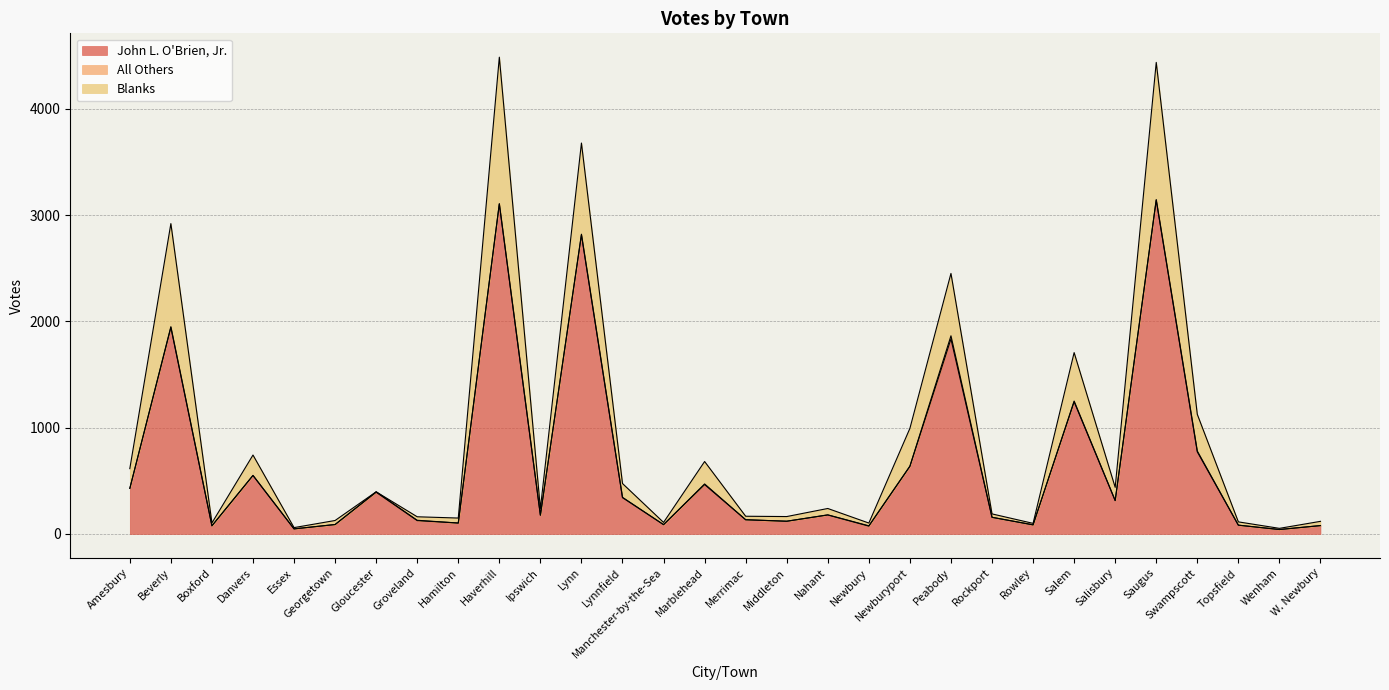

True or false: John L. O'Brien, Jr. has a value of 4691 at Lynn.

False